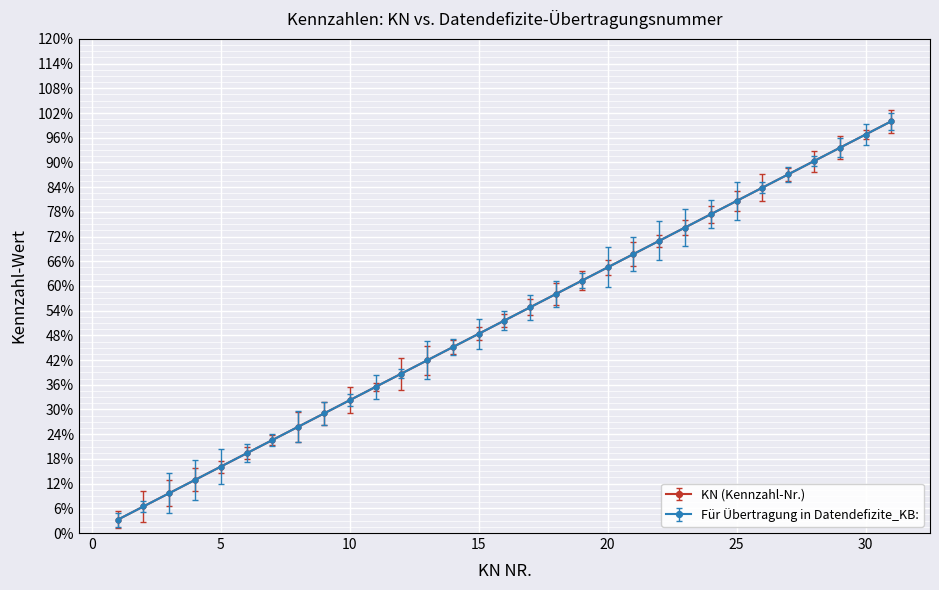

What is the value of the KN (Kennzahl-Nr.) point at the 23rd from the left?

0.7